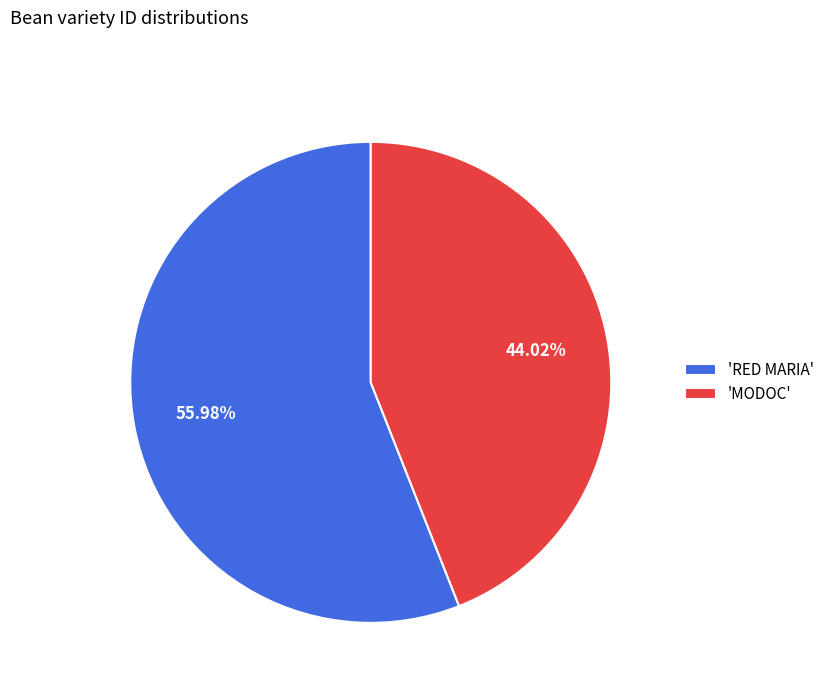

Which category accounts for the majority?

'RED MARIA'